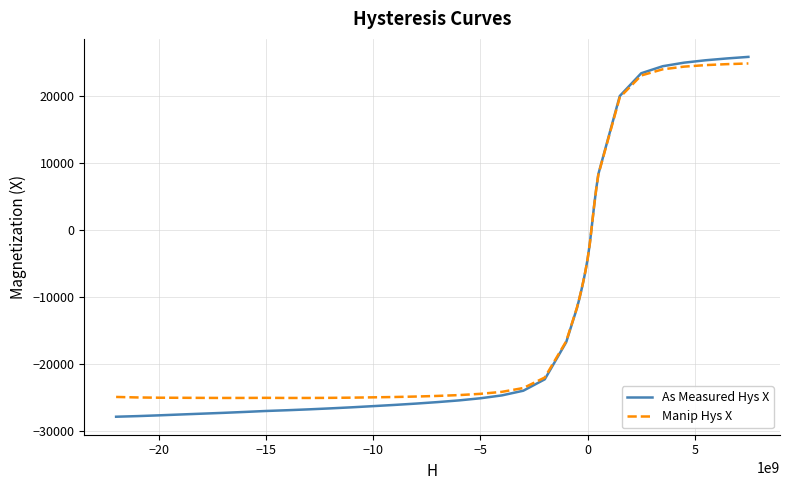

Which series has the largest range (max minus min)?

As Measured Hys X